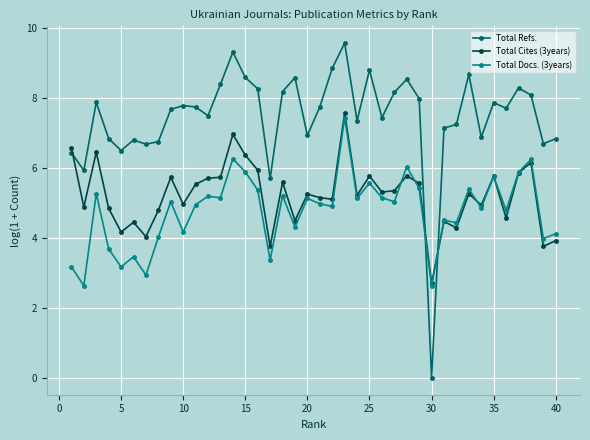

Which series has the largest total across all categories?

Total Refs.